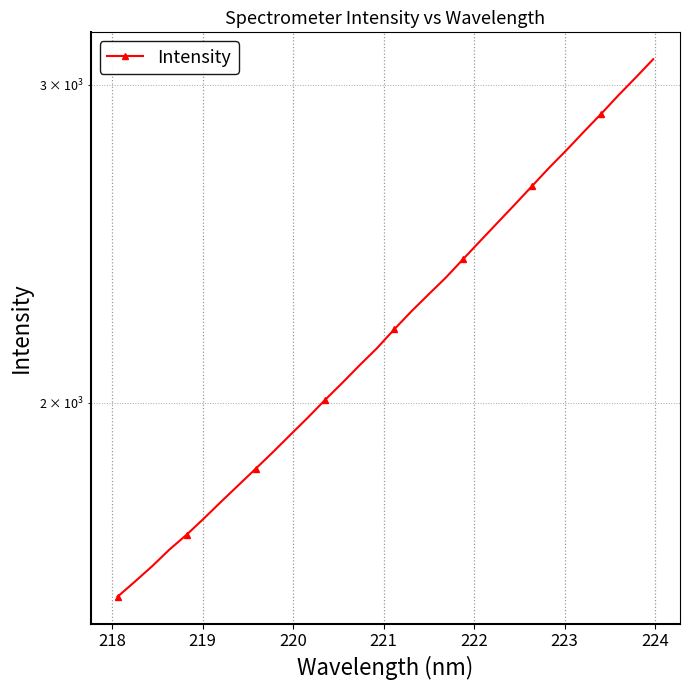

What is the label of the 25th point from the right?

224